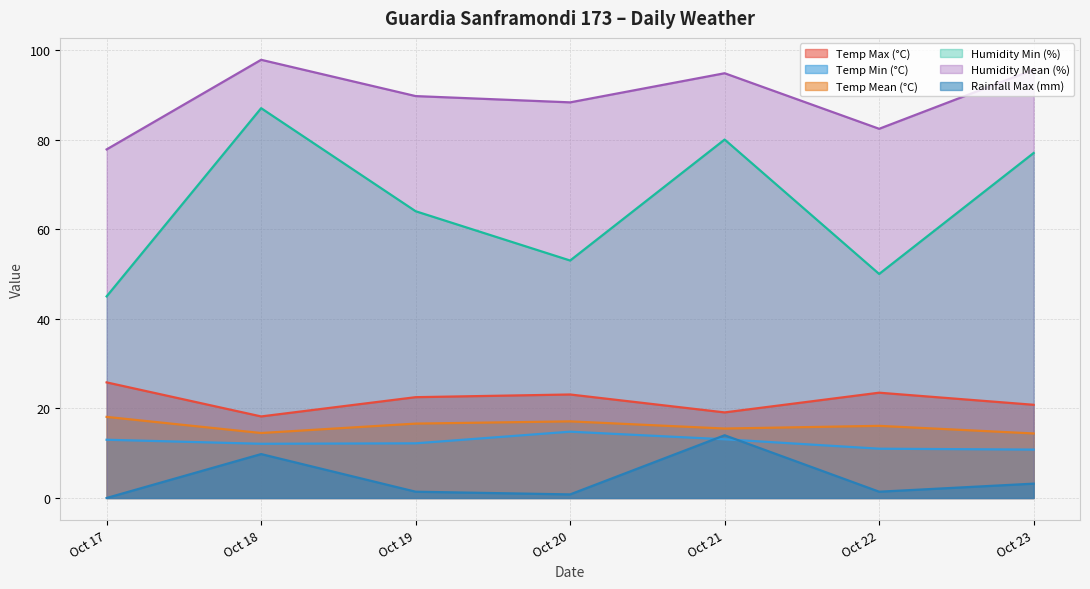

True or false: Humidity Min (%) and Rainfall Max (mm) cross at least once.

False